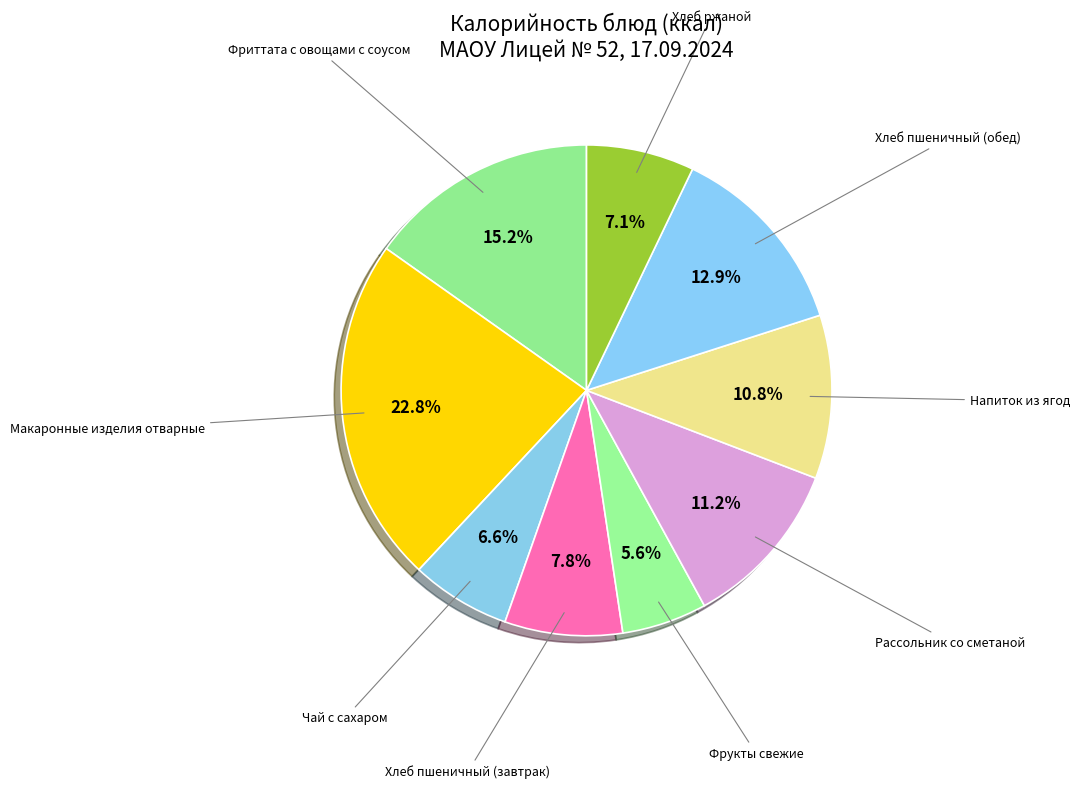

How many slices are in this pie chart?

9